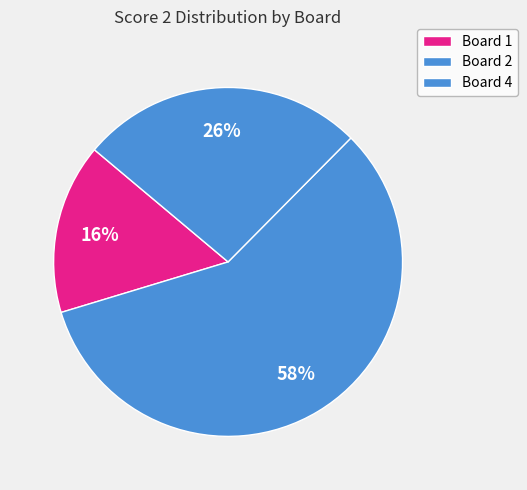

Rank the categories by value from highest to lowest.

Board 2, Board 4, Board 1